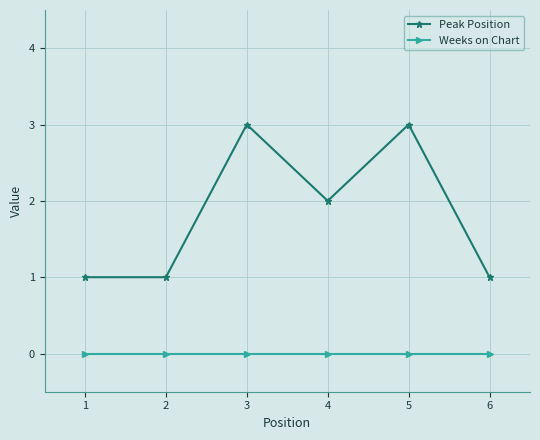

What is the highest value of the Peak Position series?

3